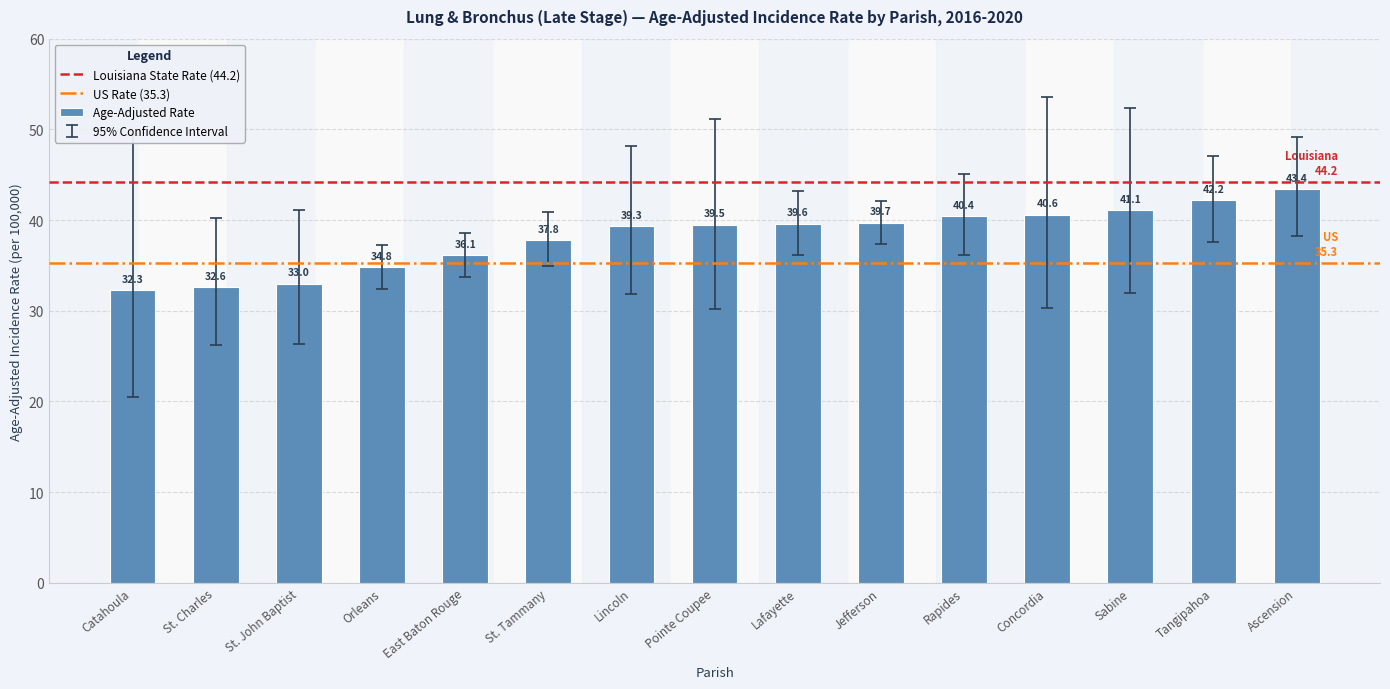

How many data points does each series have?

15